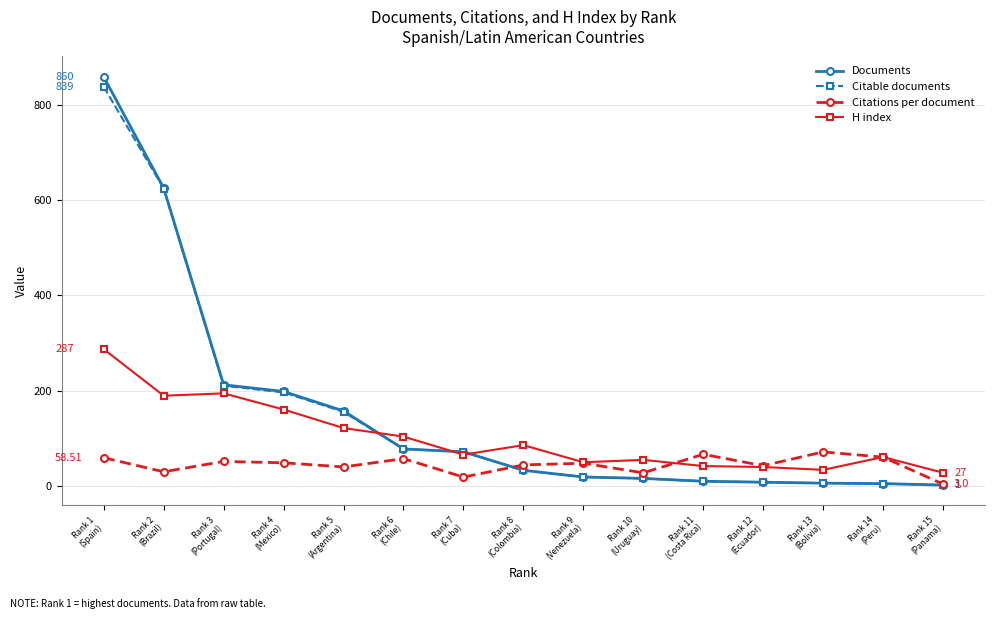

Which series has the largest range (max minus min)?

Documents